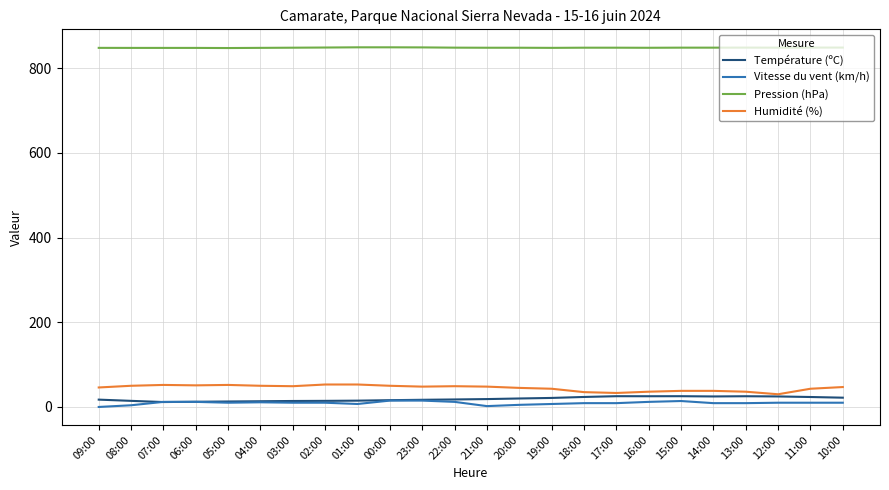

What is the maximum value for Pression (hPa)?

849.0